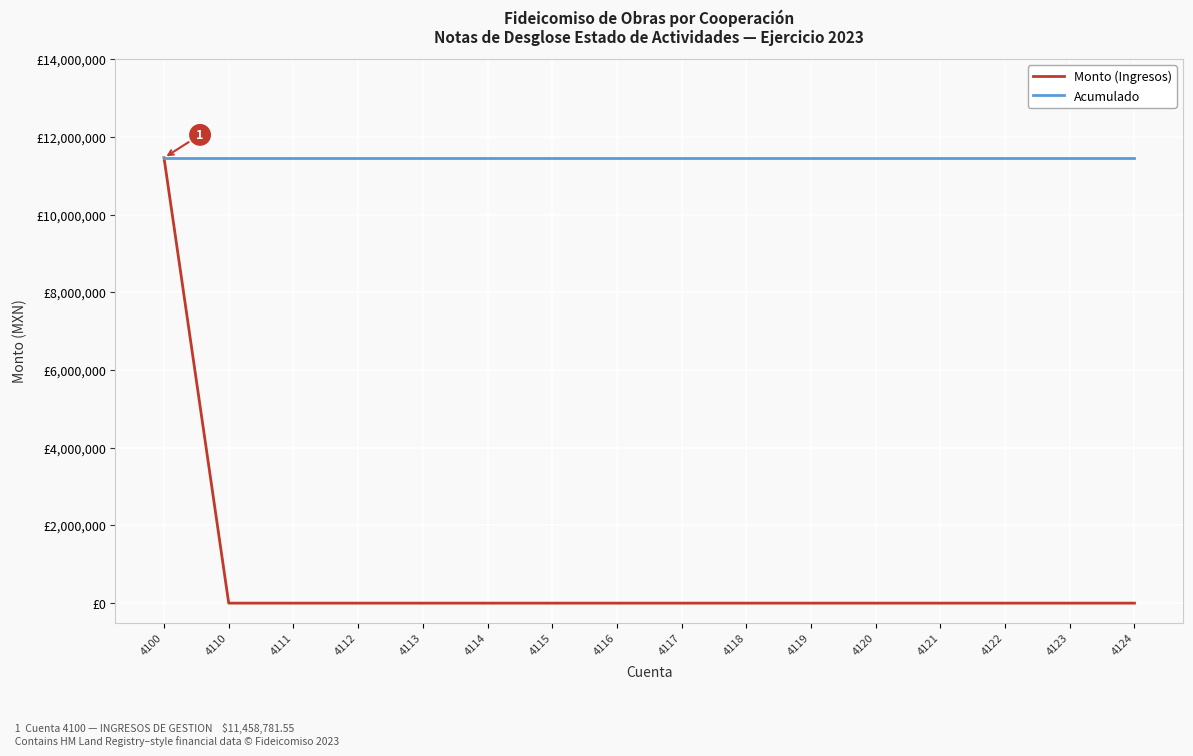

Which label corresponds to the largest value in the chart?

4100